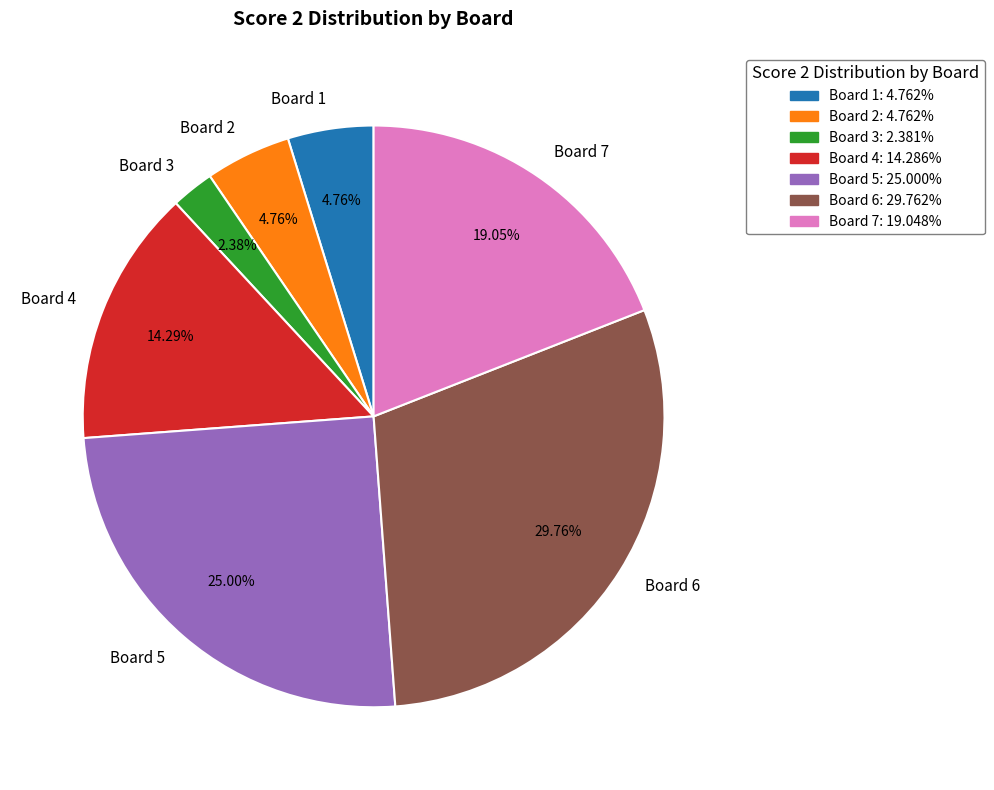

Which category has the biggest portion of the pie?

Board 6